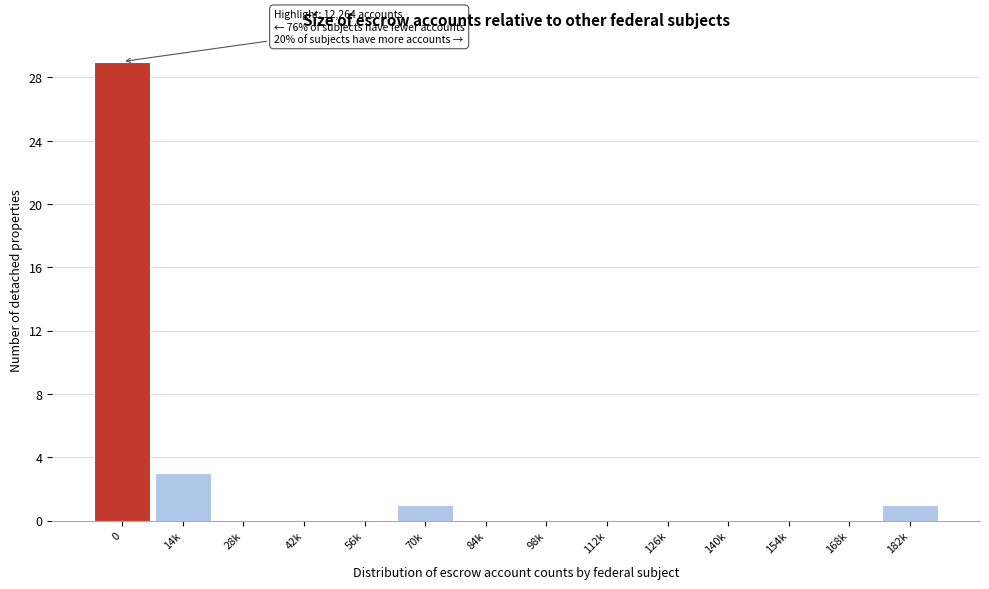

Reading left to right, extract all data points from this chart.

0=29	14k=3	28k=0	42k=0	56k=0	70k=1	84k=0	98k=0	112k=0	126k=0	140k=0	154k=0	168k=0	182k=1